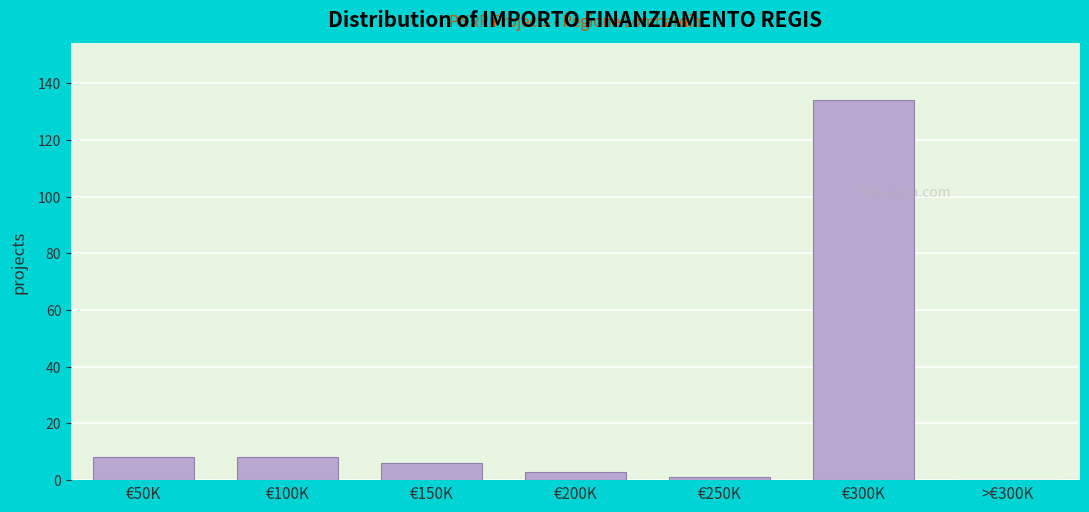

Reading left to right, transcribe all the data shown in this chart.

€50K=8	€100K=8	€150K=6	€200K=3	€250K=1	€300K=134	>€300K=0